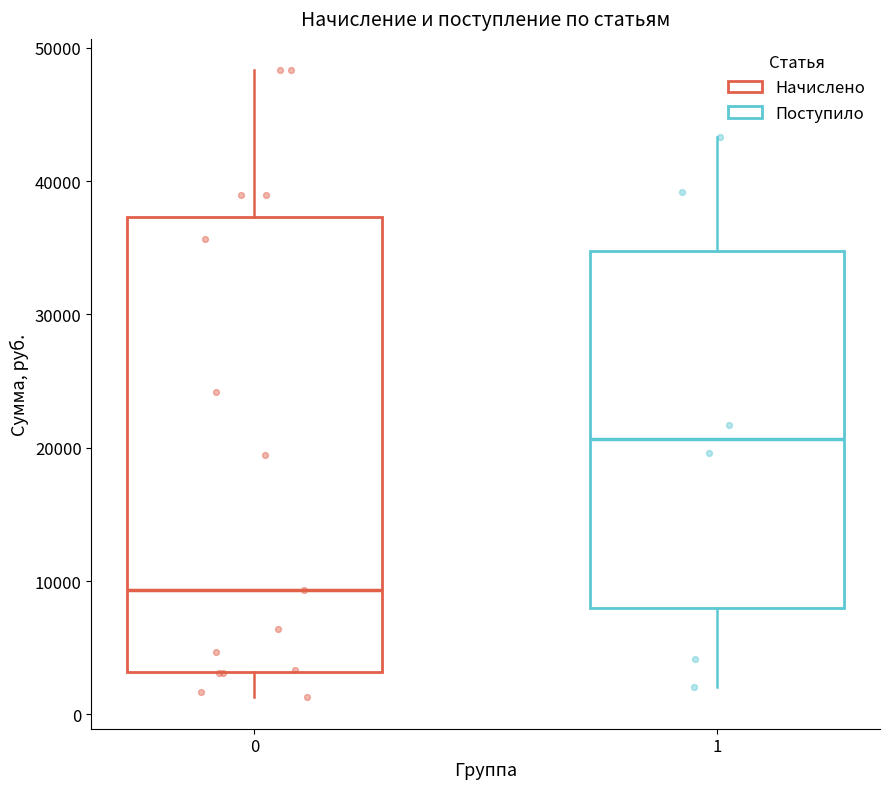

Reading left to right, read every box against the y-axis: the position of its median line, the range the box covers, and the ends of its whiskers. The values are not printed on the chart, so give them approximately, as read against the axis.

0: median 9000, box 3000 to 37000, whiskers 1000 to 48000
1: median 21000, box 8000 to 35000, whiskers 2000 to 43000